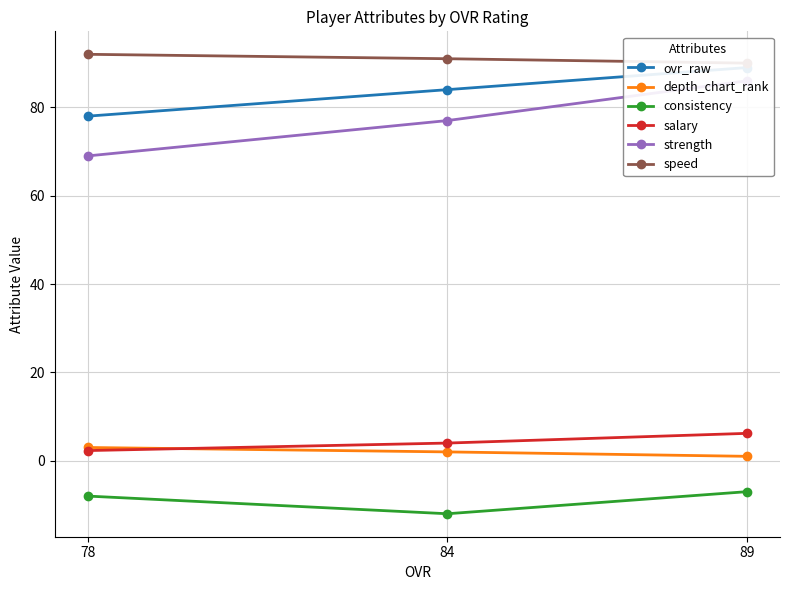

Does the chart have visible grid lines?

Yes